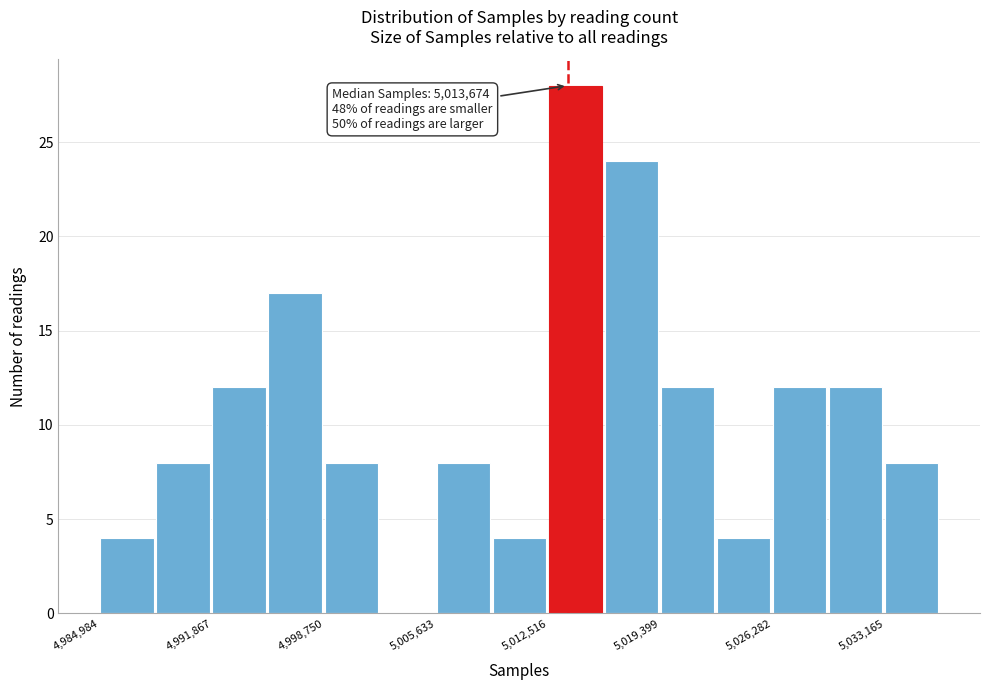

Read against the x-axis, roughly where is the centre of the tallest bar?

5014000